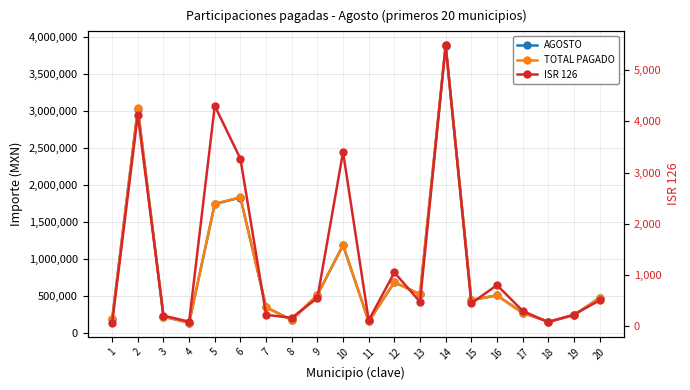

What are all the series names shown in the legend?

AGOSTO, TOTAL PAGADO, ISR 126